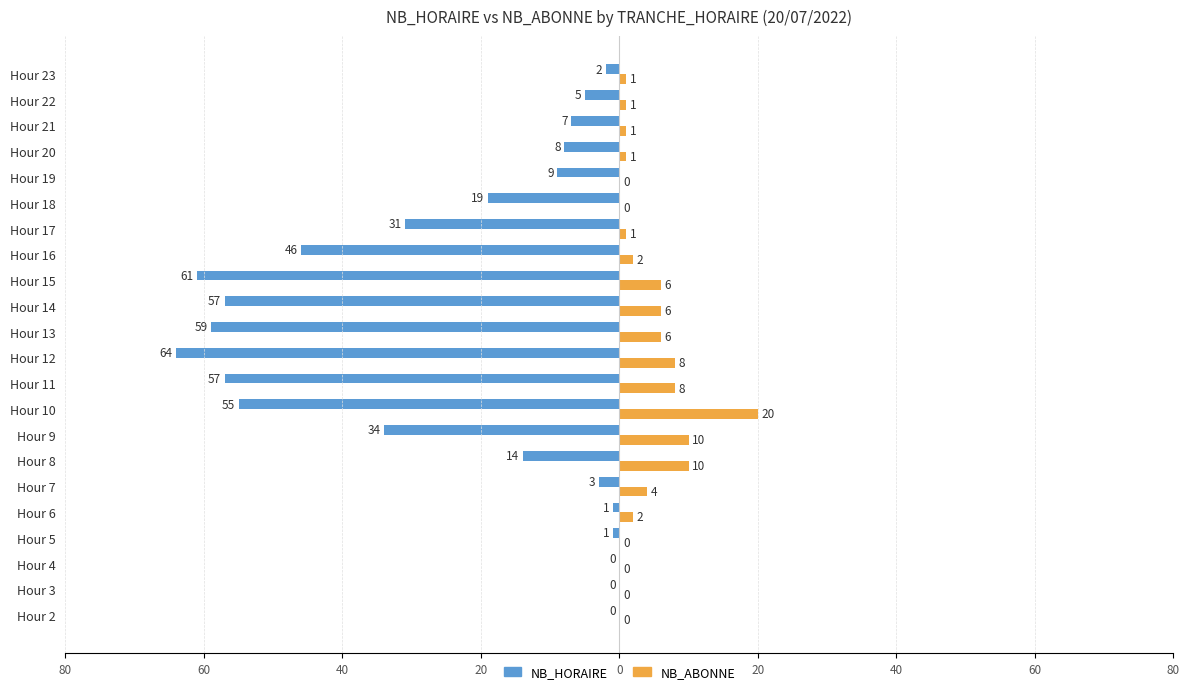

Which series has the widest spread of values?

NB_HORAIRE